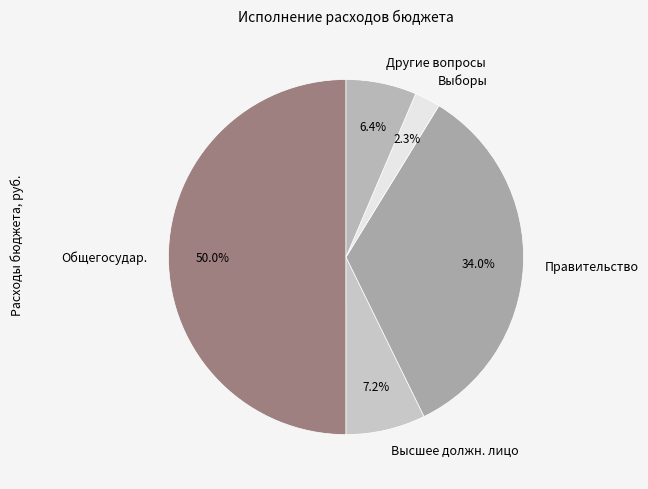

Is the sum of Выборы and Общегосудар. greater than half?

Yes